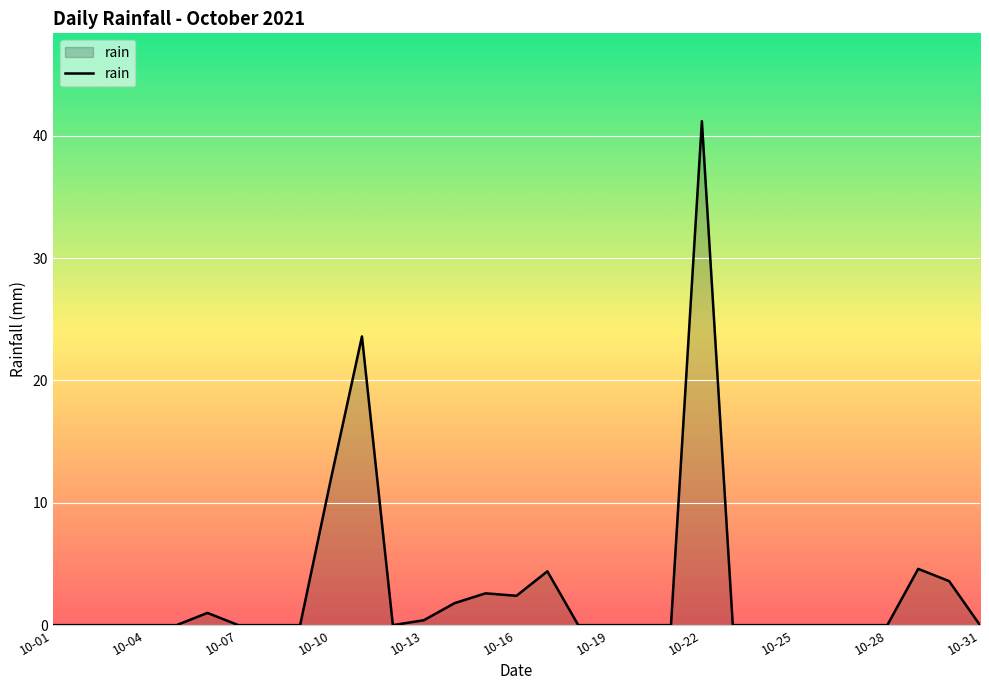

What is the difference between the maximum and minimum values?

41.2